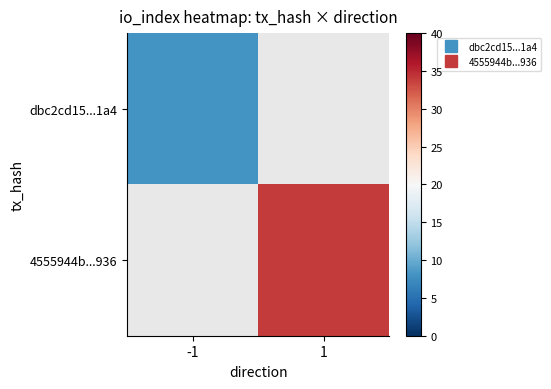

At which label does 4555944b...936 reach its peak?

-1